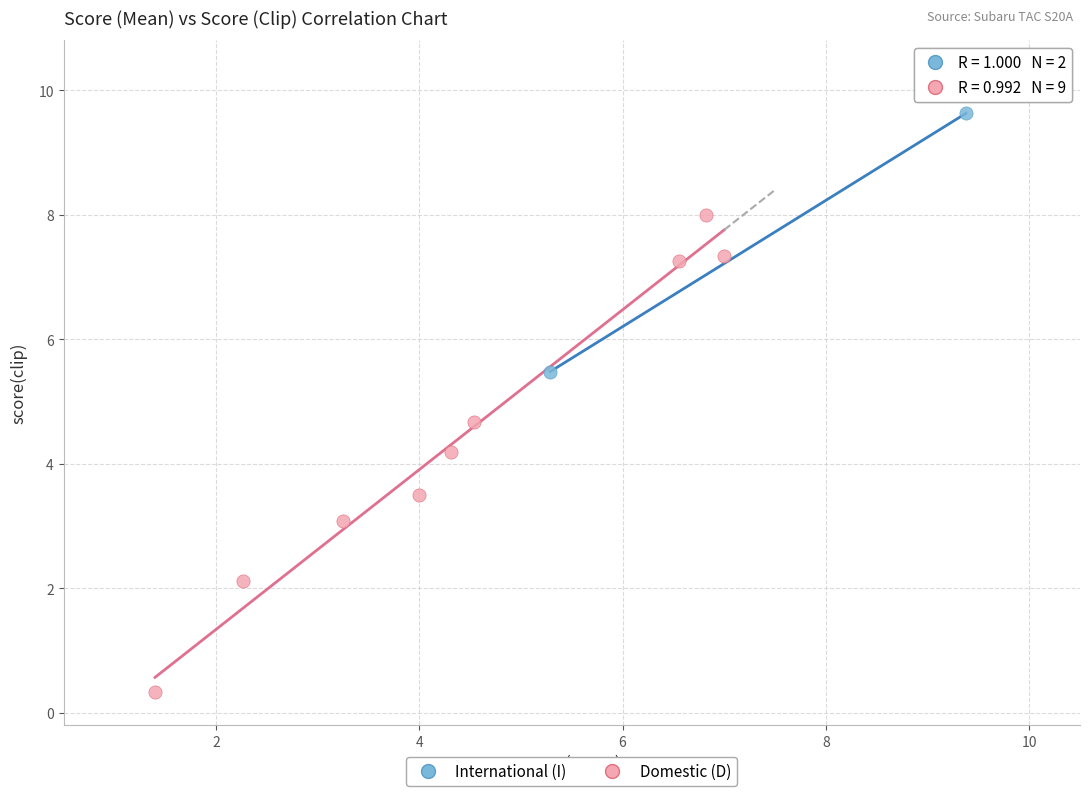

What are all the series names shown in the legend?

International (I), Domestic (D)